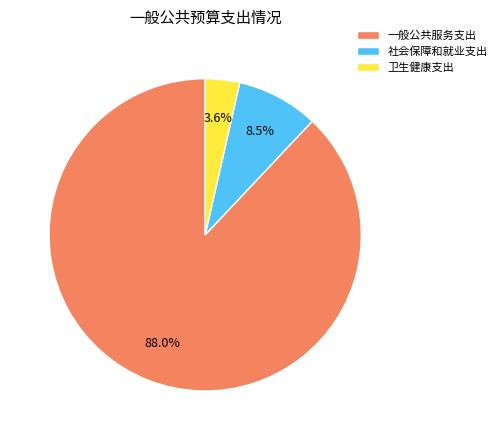

What is the smallest slice in the pie chart?

卫生健康支出